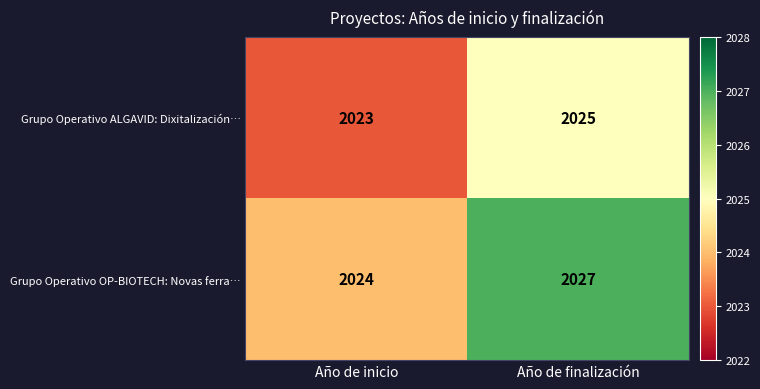

What is the difference between the maximum and minimum values in the Grupo Operativo OP-BIOTECH: Novas ferra… series?

3